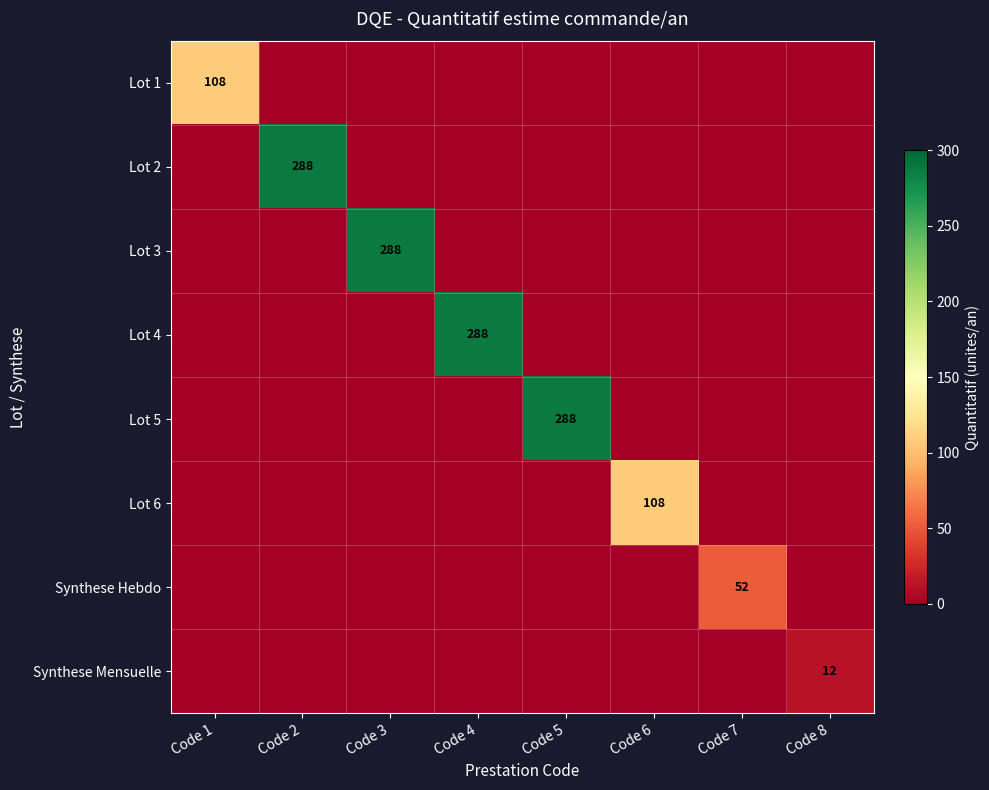

How many values in the Lot 6 series exceed 0?

1